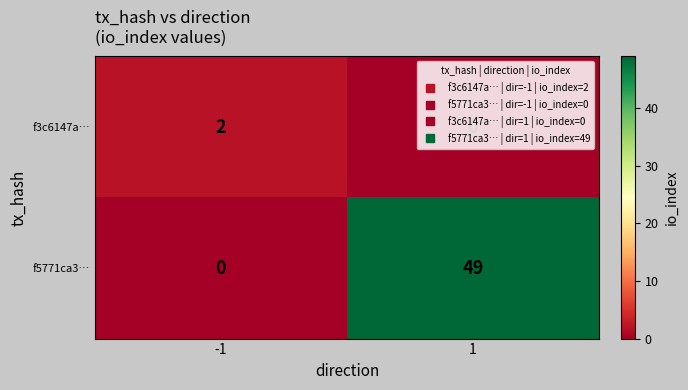

Is the value of f3c6147a… at 1 greater than the value of f5771ca3… at 1?

No